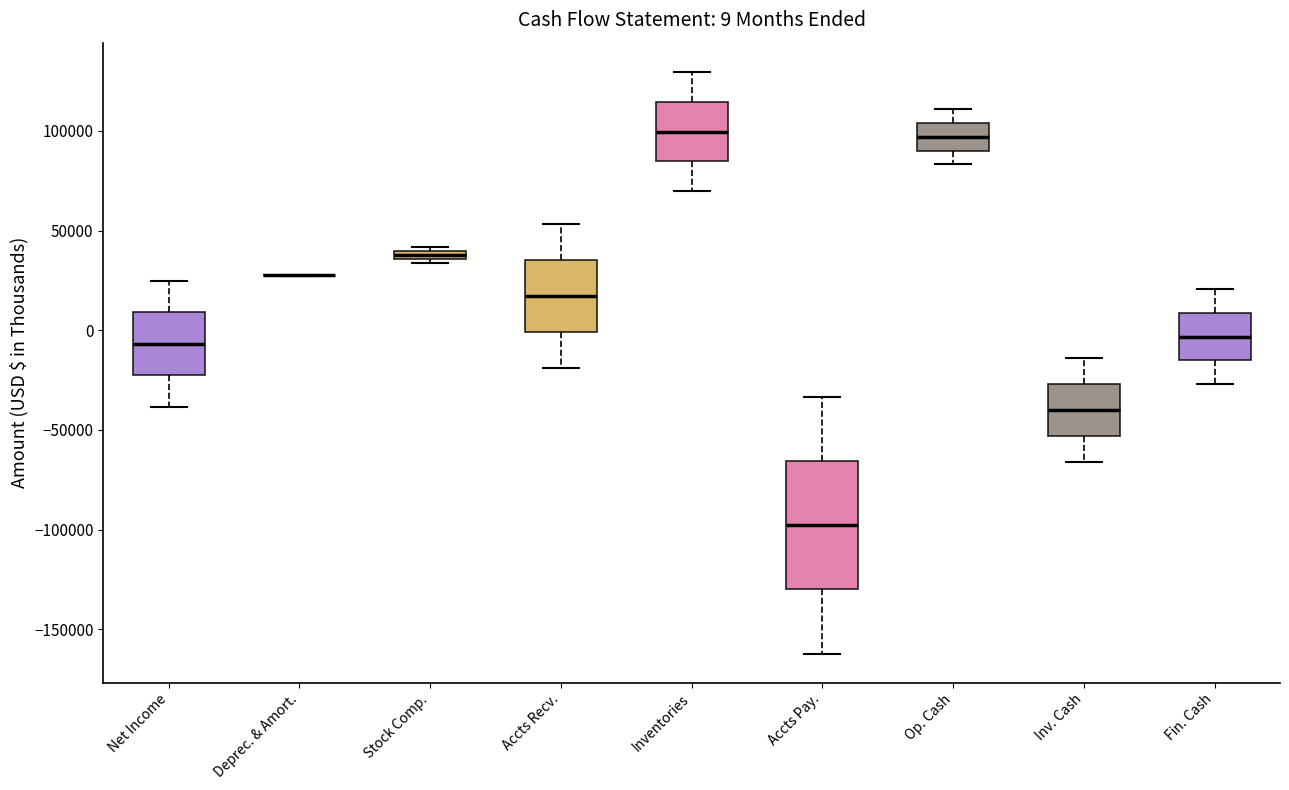

Comparing the boxes themselves (not the whiskers), which one is the tallest?

Accts Pay.